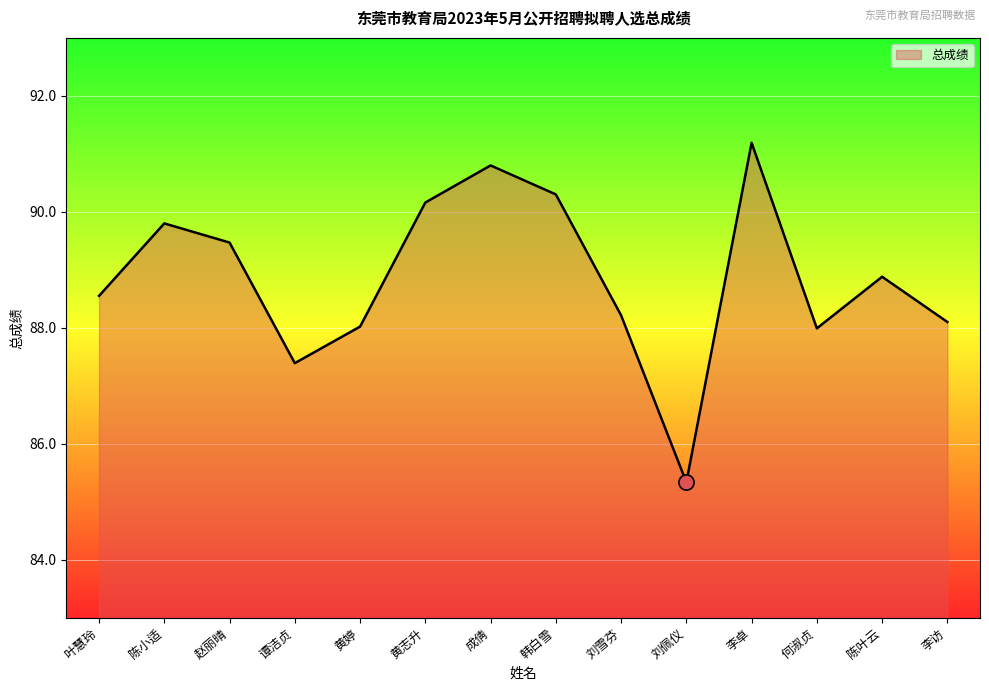

Between 谭洁贞 and 黄志升, which is larger?

黄志升